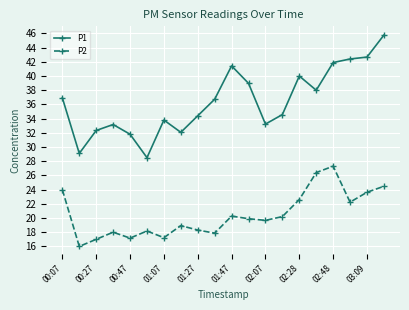

List the series in order of their peak value, highest first.

P1, P2